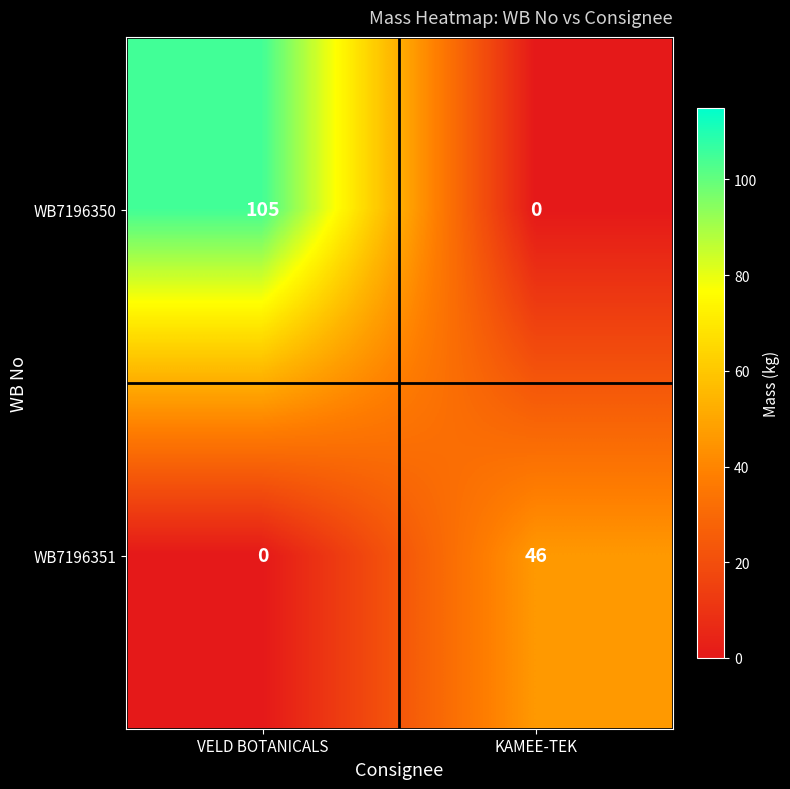

What is the difference between the WB7196351 values at KAMEE-TEK and VELD BOTANICALS?

46